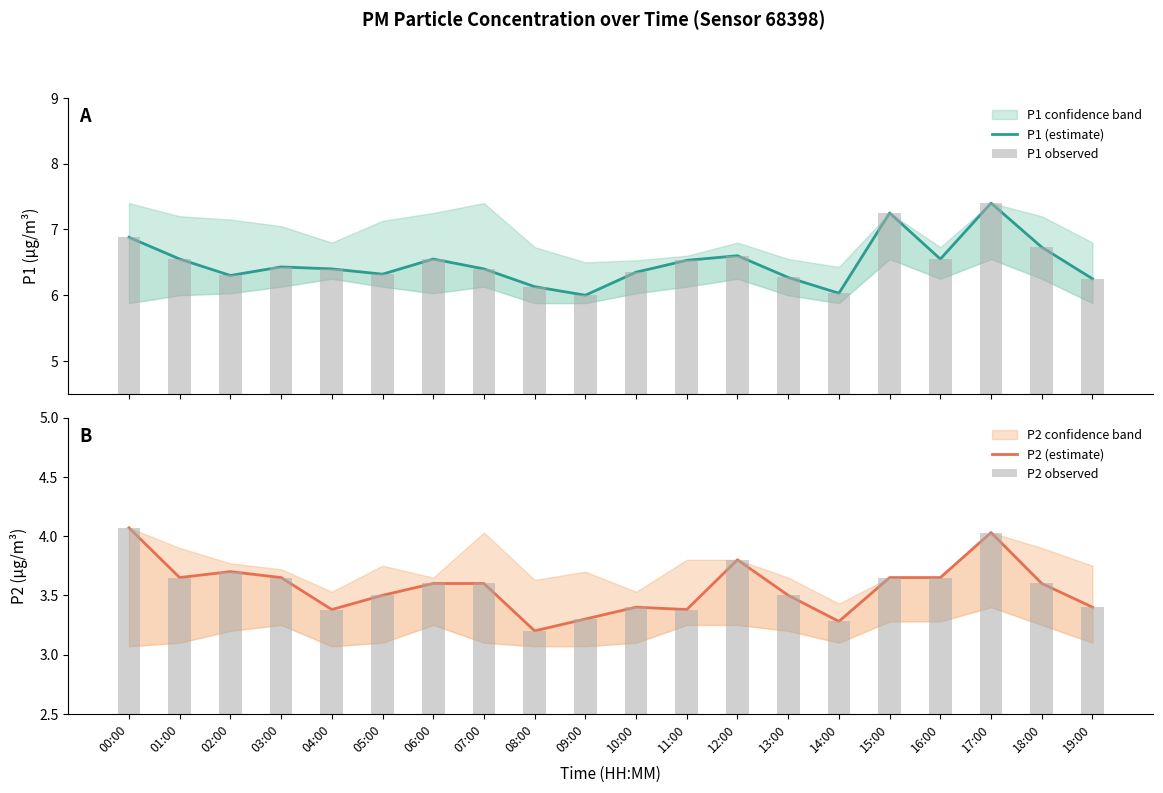

What is the label of the 15th bar from the left?

14:00